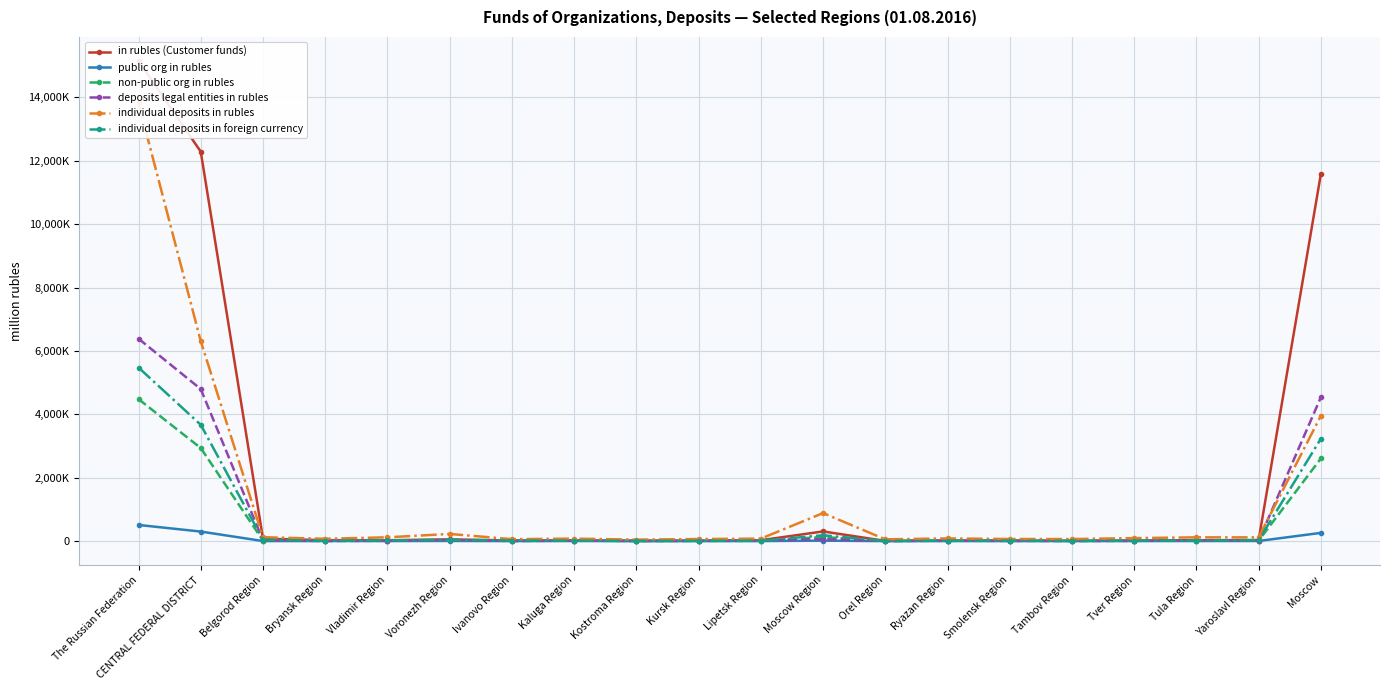

At which category is the sum across all series the highest?

The Russian Federation